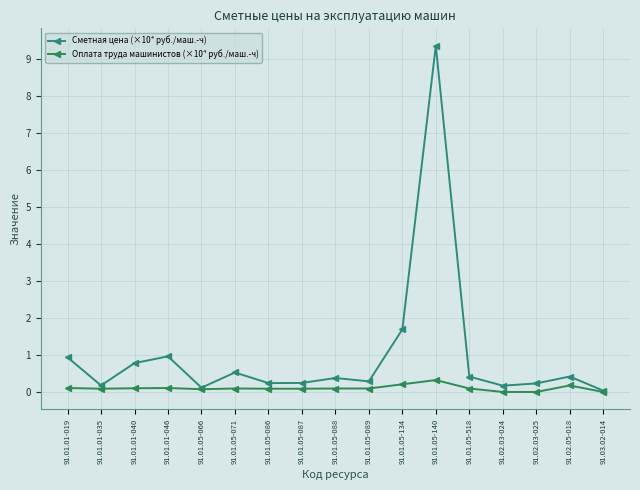

The value of Сметная цена (×10⁴ руб./маш.-ч) at 91.01.05-134 is 0.6. True or false?

False